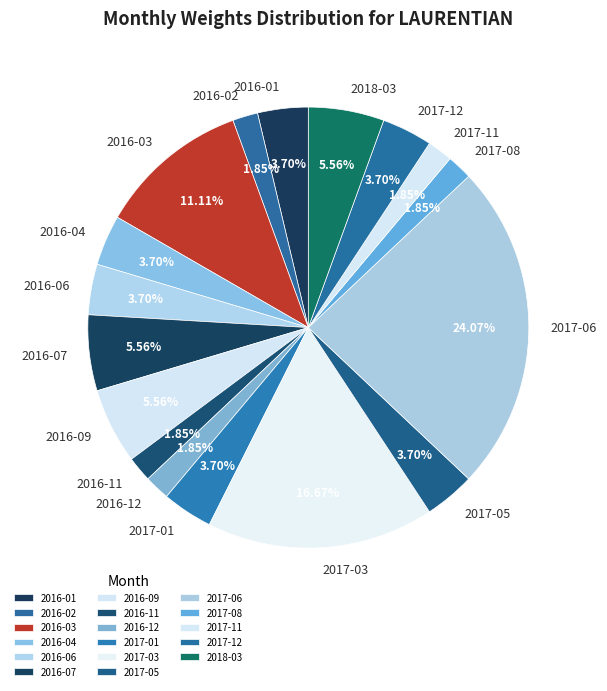

Is it true that 2016-04 is 11% of the pie?

False